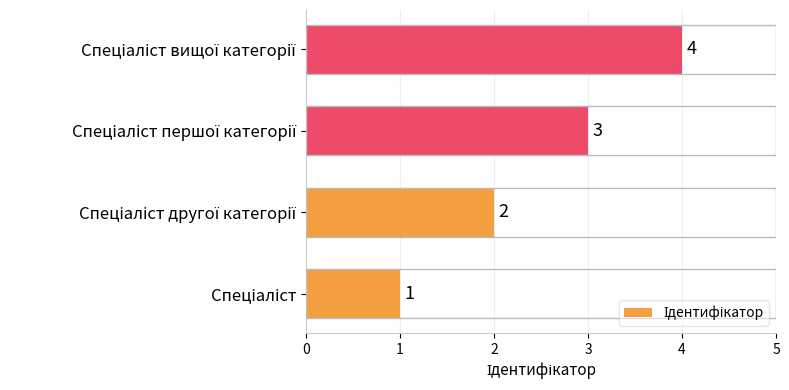

What is the sum of all values?

10